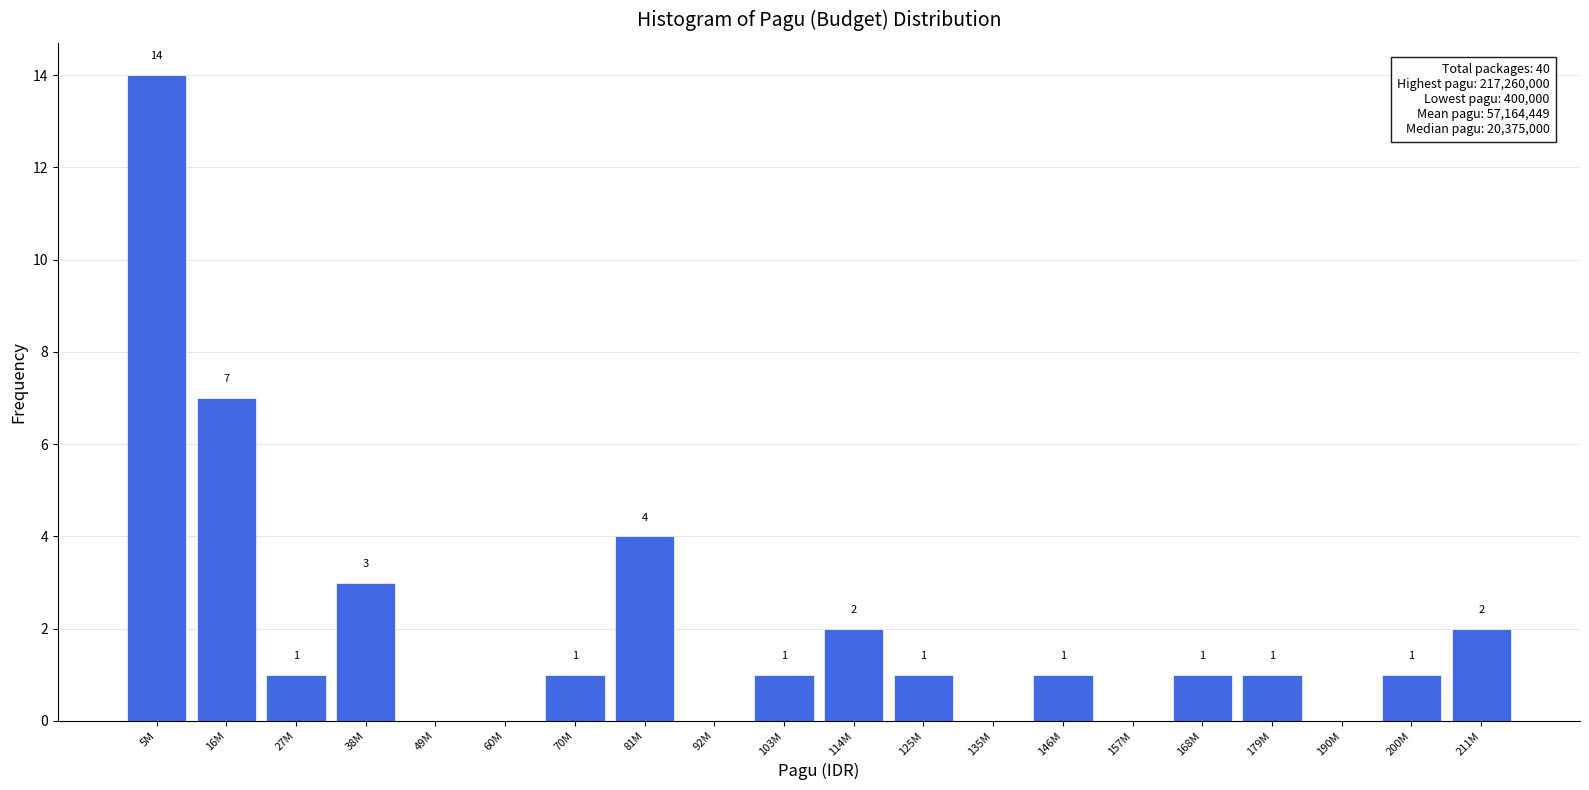

Reading left to right, transcribe all the data shown in this chart.

5M=14	16M=7	27M=1	38M=3	49M=0	60M=0	70M=1	81M=4	92M=0	103M=1	114M=2	125M=1	135M=0	146M=1	157M=0	168M=1	179M=1	190M=0	200M=1	211M=2